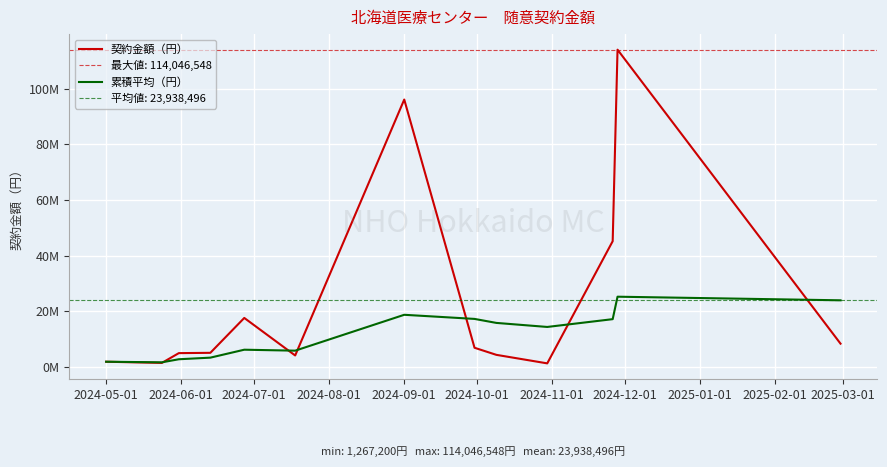

What is the highest value of the 累積平均（円） series?

25237116.5